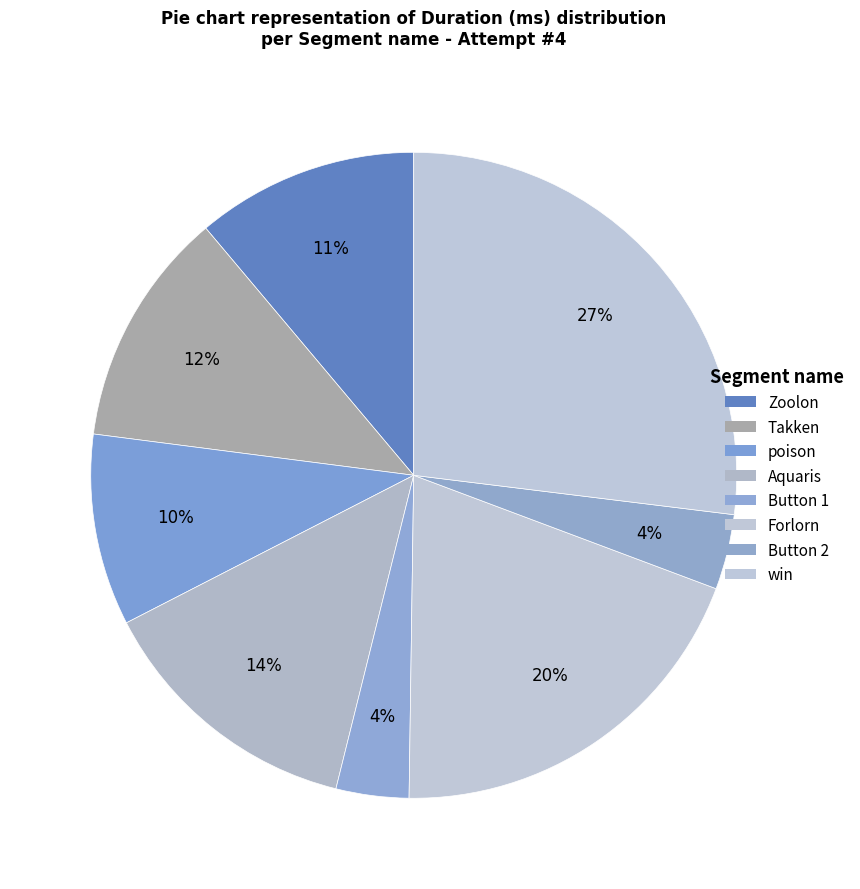

True or false: Aquaris accounts for 4% of the total.

False